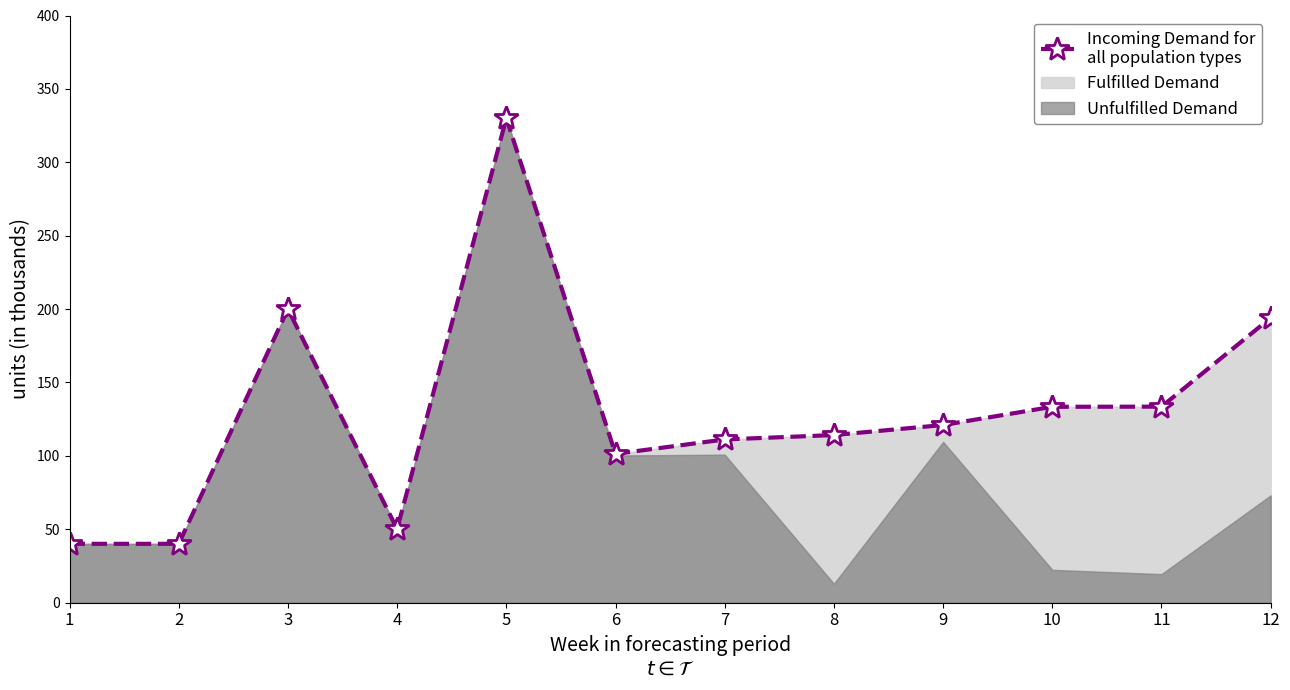

The chart shows a value of 51.8 at 11. True or false?

False